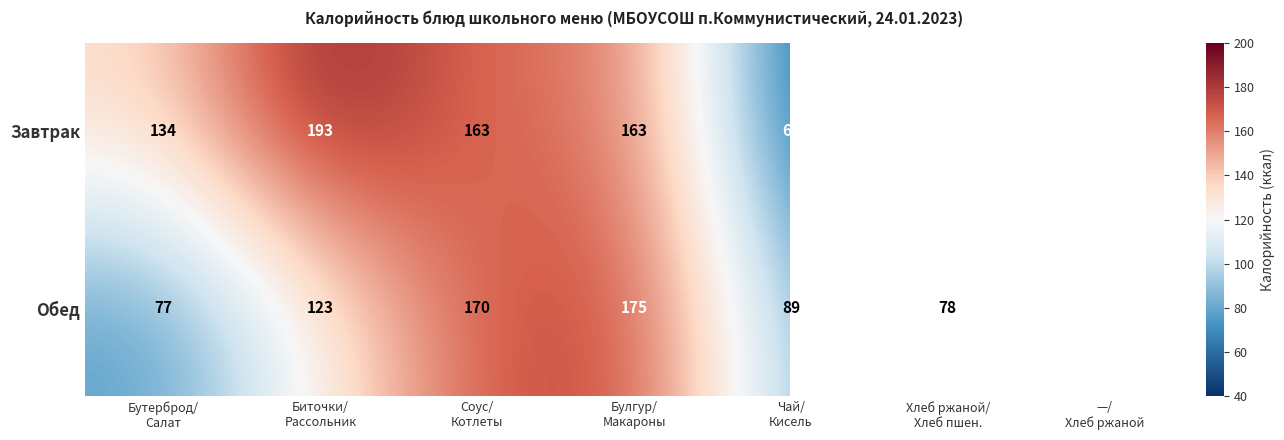

What is the average value of the Обед series?

108